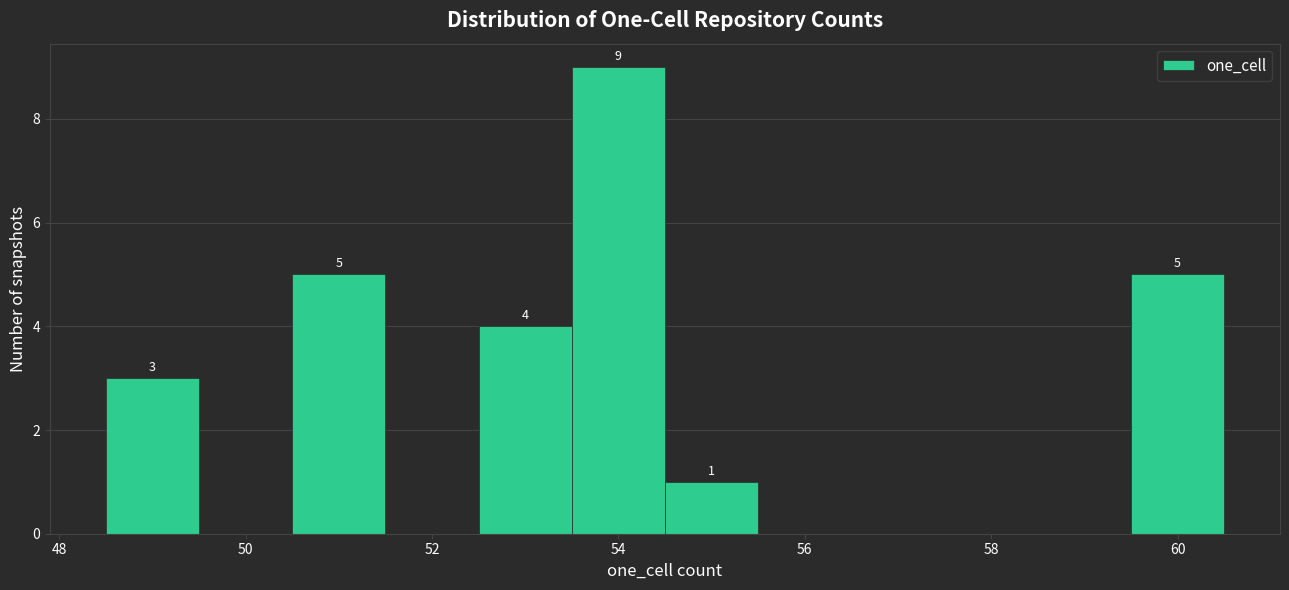

Which range on the x-axis has the tallest bar?

53.5 to 54.5